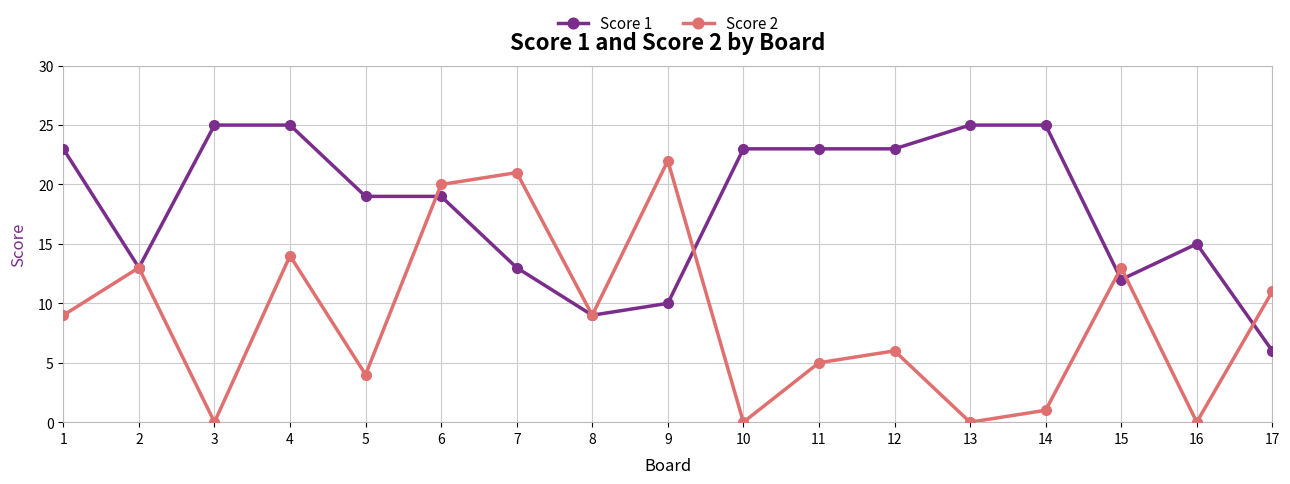

How many lines are shown in the chart?

2